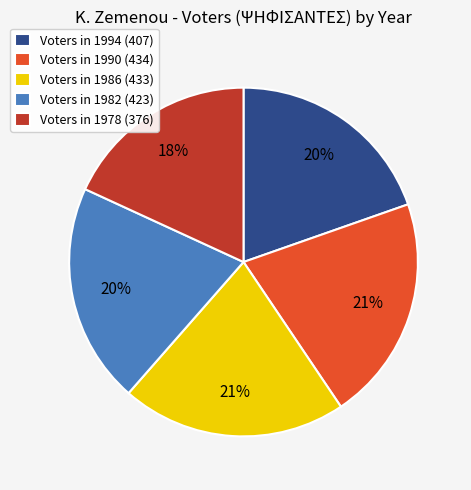

Is the sum of Voters in 1978 (376) and Voters in 1986 (433) greater than half?

No